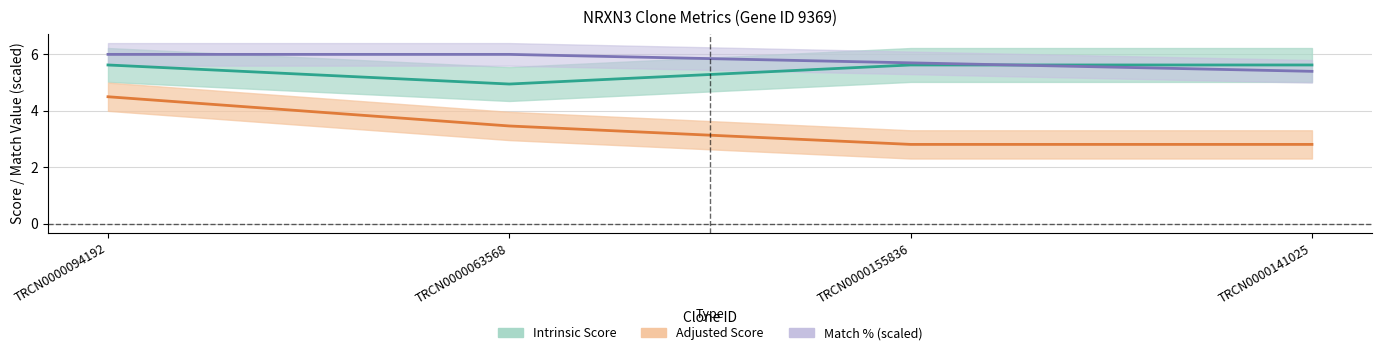

True or false: Intrinsic Score and Adjusted Score intersect in this chart.

False